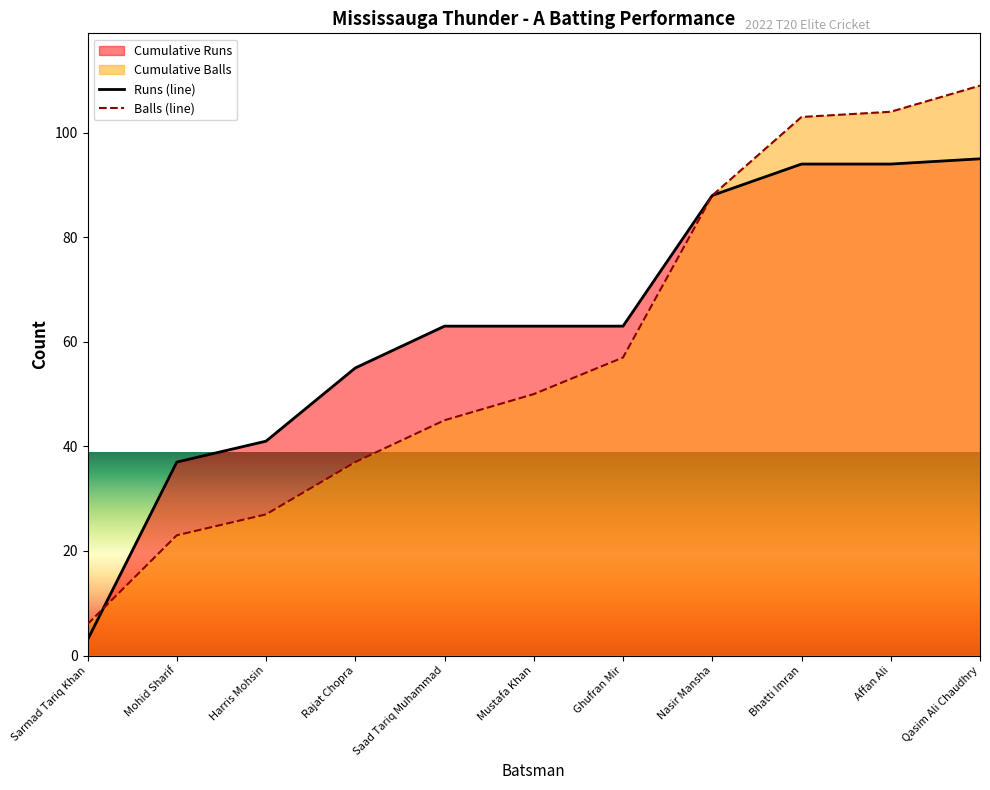

What position from the left is Mohid Sharif?

2